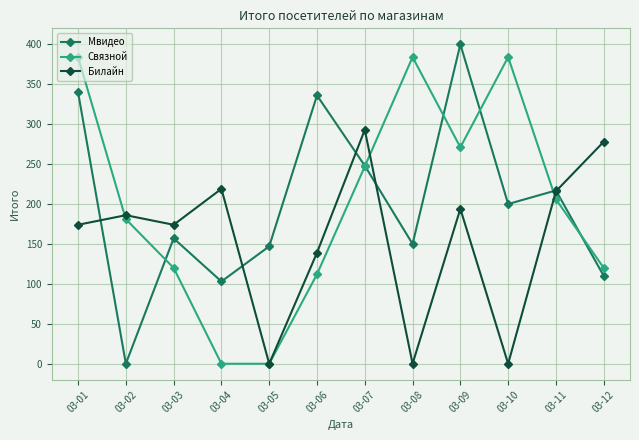

Between 03-02 and 03-06, which series saw the biggest shift?

Мвидео